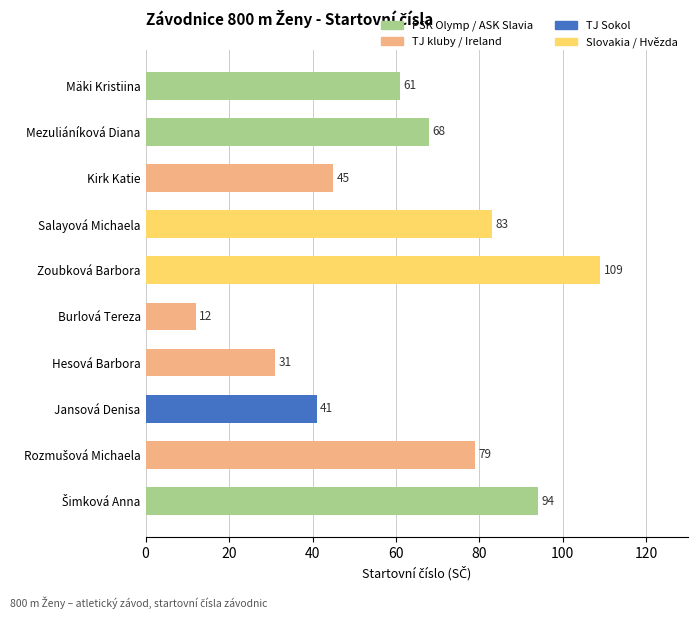

Reading top to bottom, extract all data points from this chart.

61	68	45	83	109	12	31	41	79	94